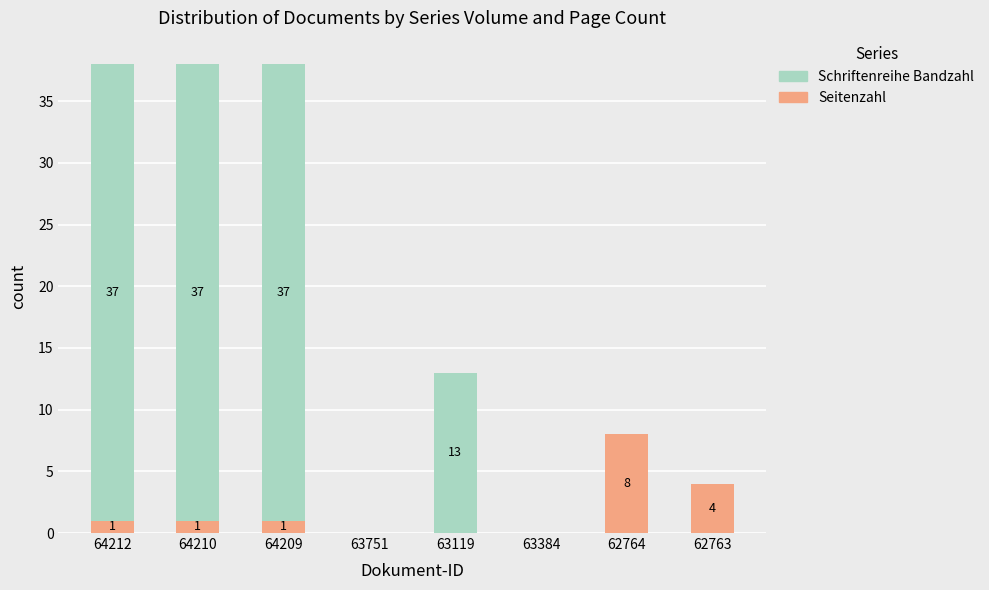

Are the bars horizontal?

No